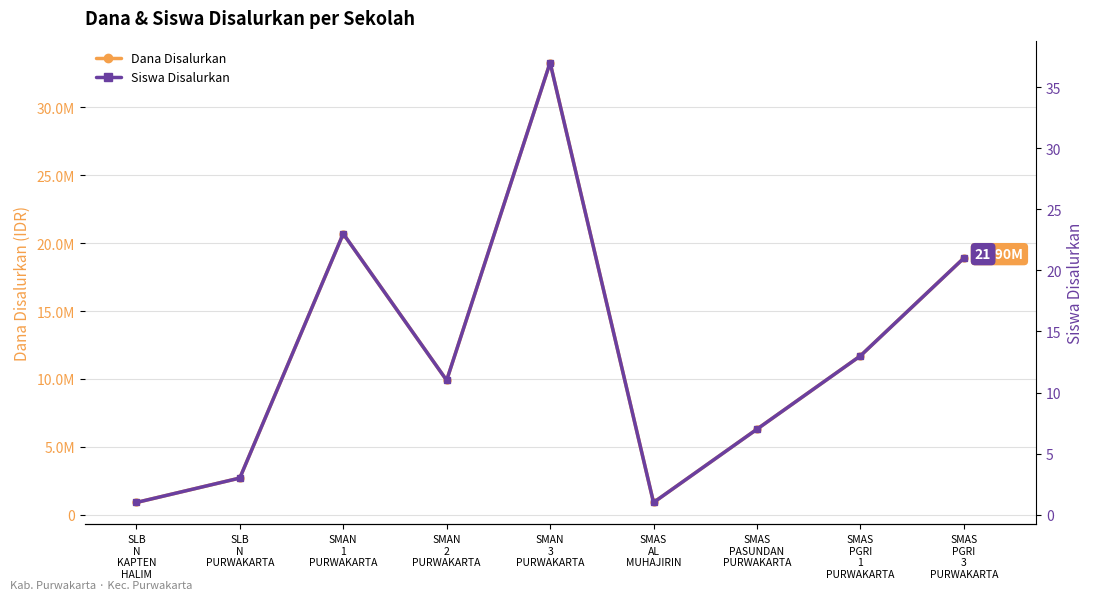

At which label does Dana Disalurkan first exceed 9900000?

SMAN
1
PURWAKARTA